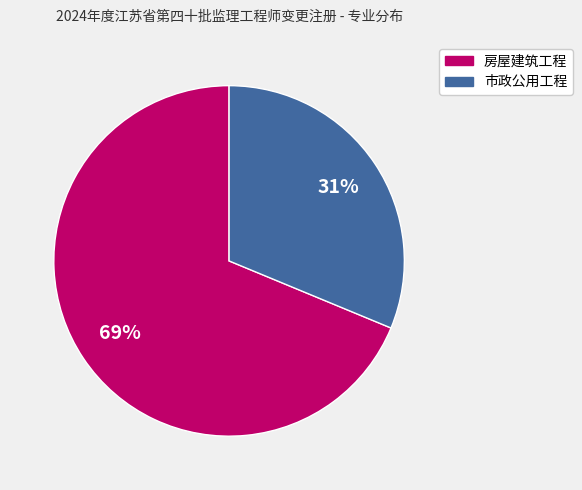

Approximately how many times larger is the value at 房屋建筑工程 compared to 市政公用工程?

2.2